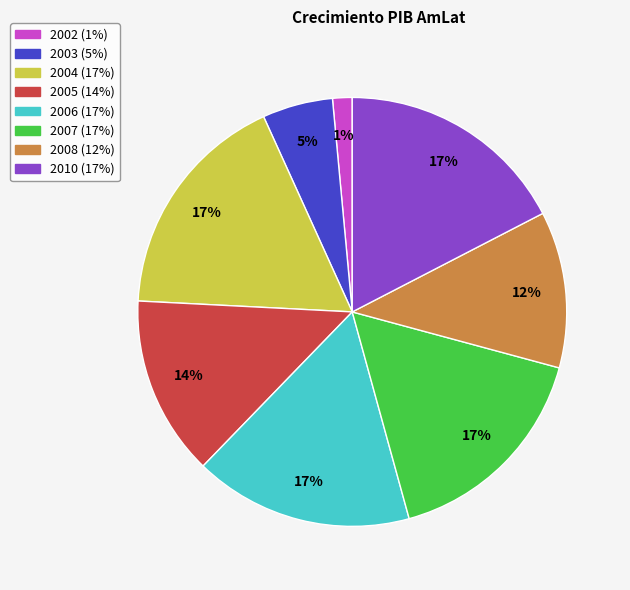

Does 2004 account for over 50% of the chart?

No